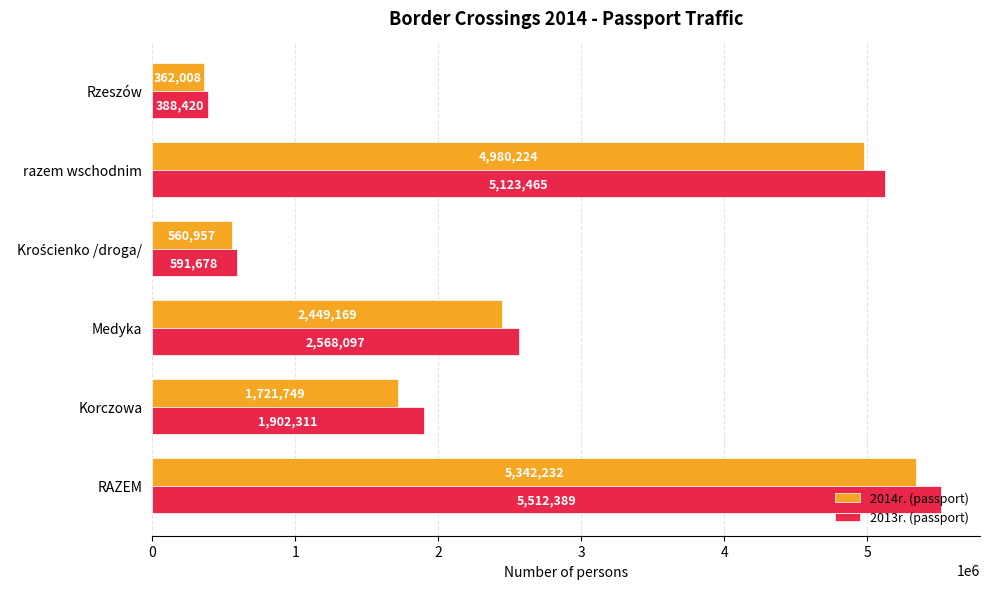

Which series has the largest range (max minus min)?

2013r. (passport)